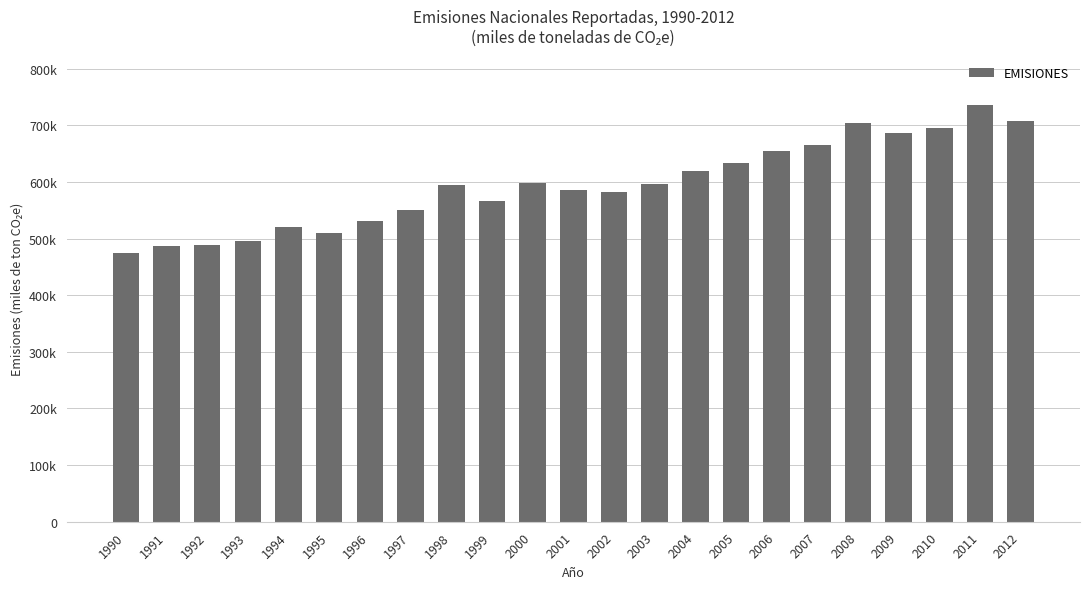

Does the chart contain any negative values?

No